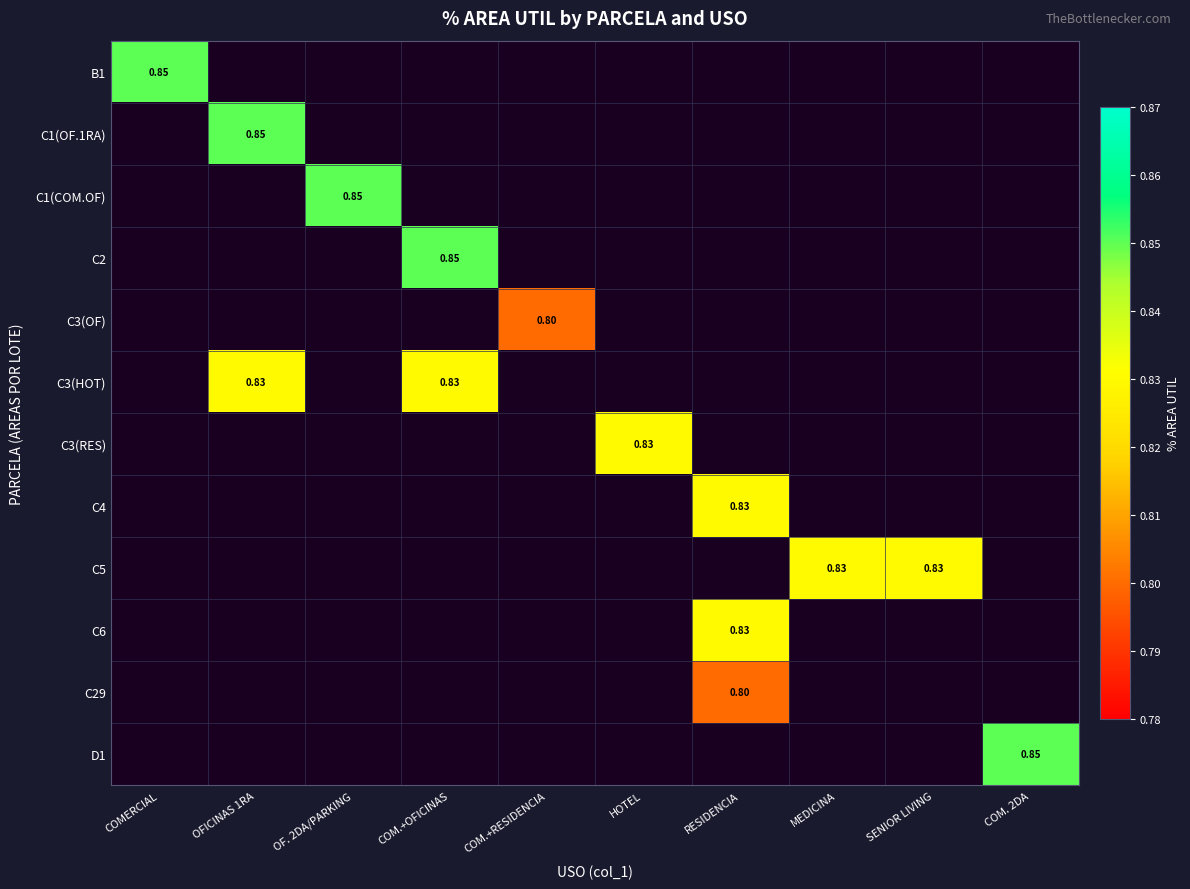

What is the greatest value displayed?

0.8